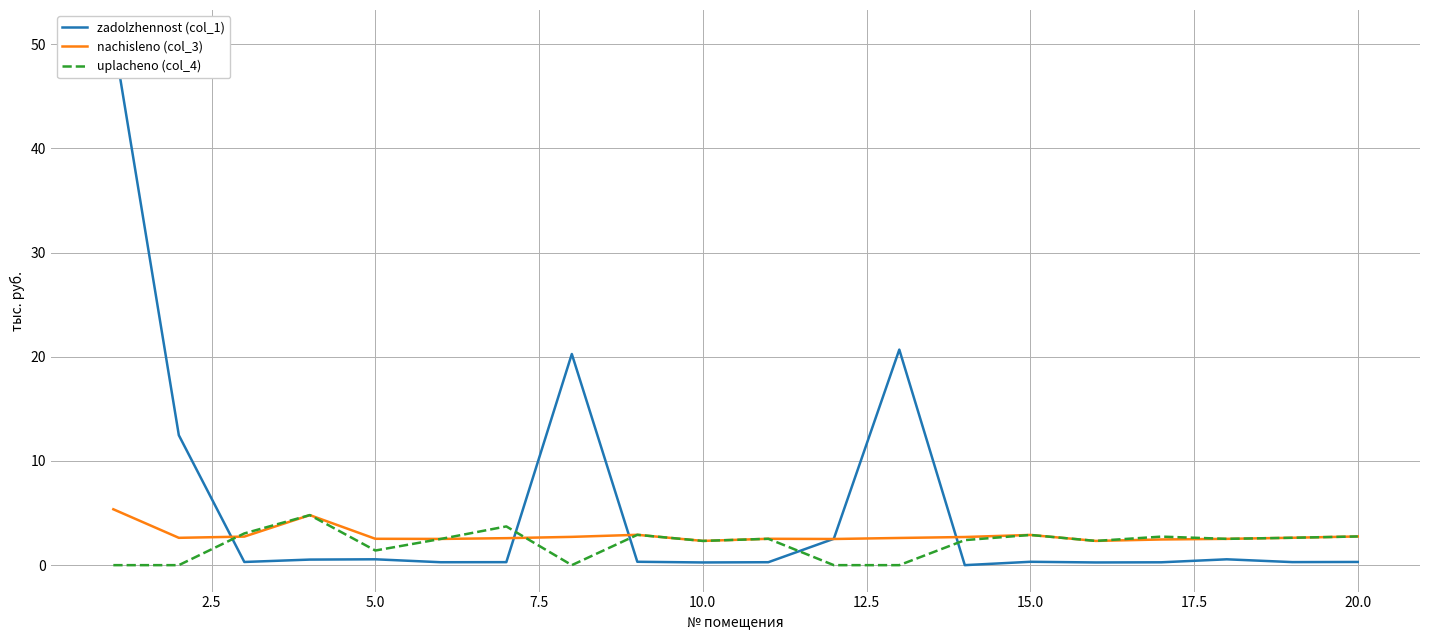

Is it true that nachisleno (col_3) equals 4.3 at 5.0?

False